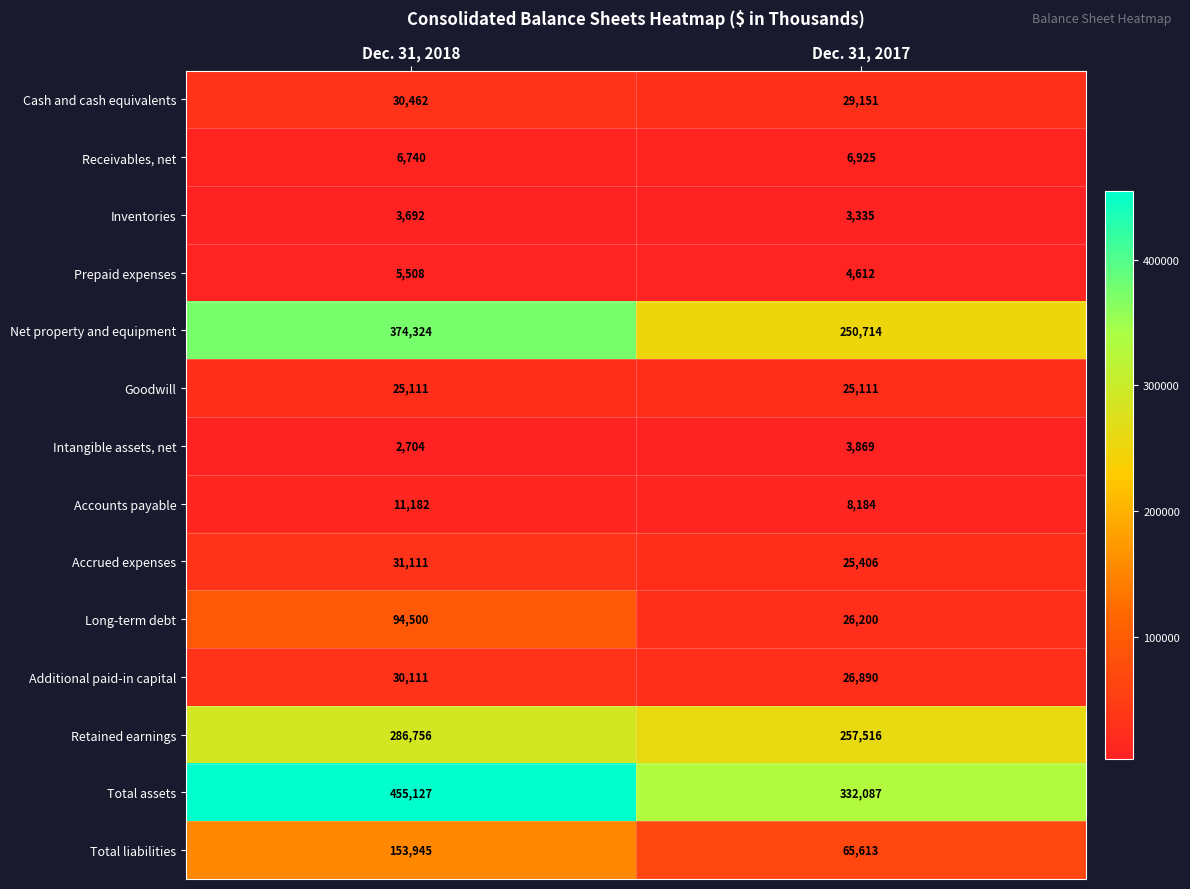

Rank the series by their maximum value, from lowest to highest.

Inventories, Intangible assets, net, Prepaid expenses, Receivables, net, Accounts payable, Goodwill, Additional paid-in capital, Cash and cash equivalents, Accrued expenses, Long-term debt, Total liabilities, Retained earnings, Net property and equipment, Total assets